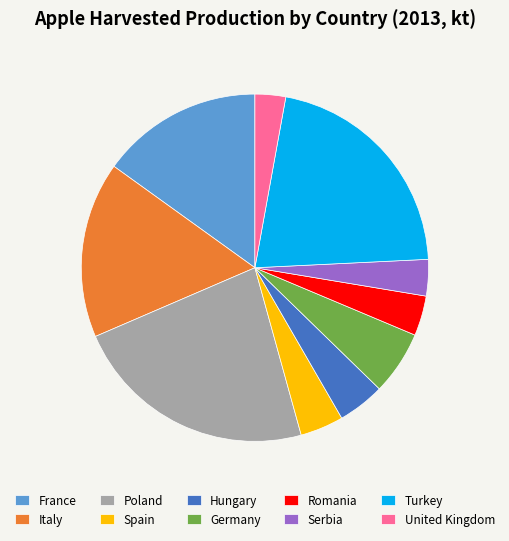

Do United Kingdom and Poland together represent more than half of the pie?

No